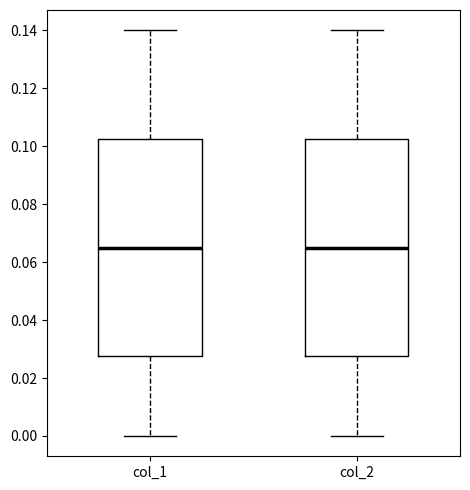

Reading left to right, transcribe this box plot: for each box, give where its median line is, the range the box spans, and where its two whiskers end, as read against the y-axis. The values are not printed on the chart, so give them approximately, as read against the axis.

col_1: median 0.066, box 0.028 to 0.102, whiskers 0.000 to 0.140
col_2: median 0.066, box 0.028 to 0.102, whiskers 0.000 to 0.140